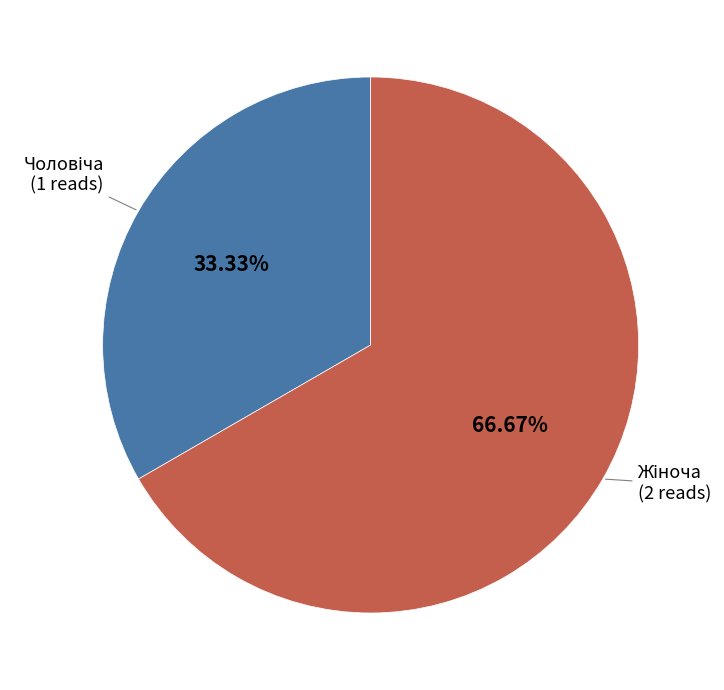

Does any single category account for the majority?

Yes